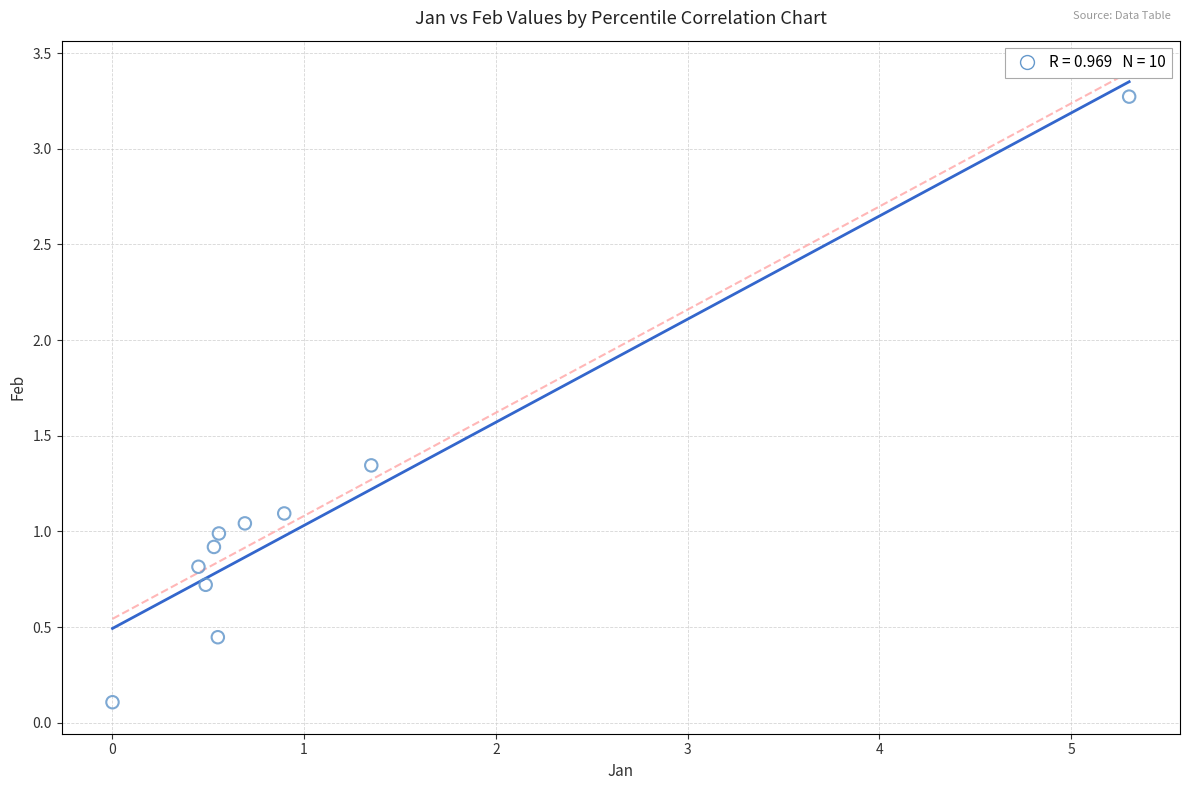

What is the average Y value?

1.1